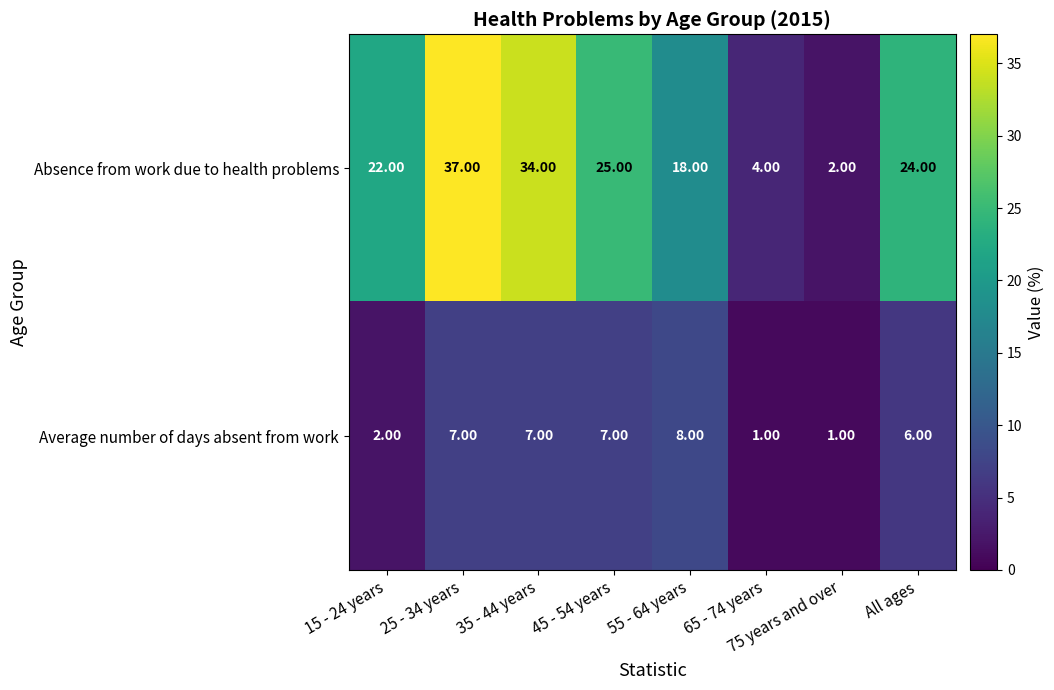

List the labels in order of Absence from work due to health problems value, largest first.

25 - 34 years, 35 - 44 years, 45 - 54 years, All ages, 15 - 24 years, 55 - 64 years, 65 - 74 years, 75 years and over